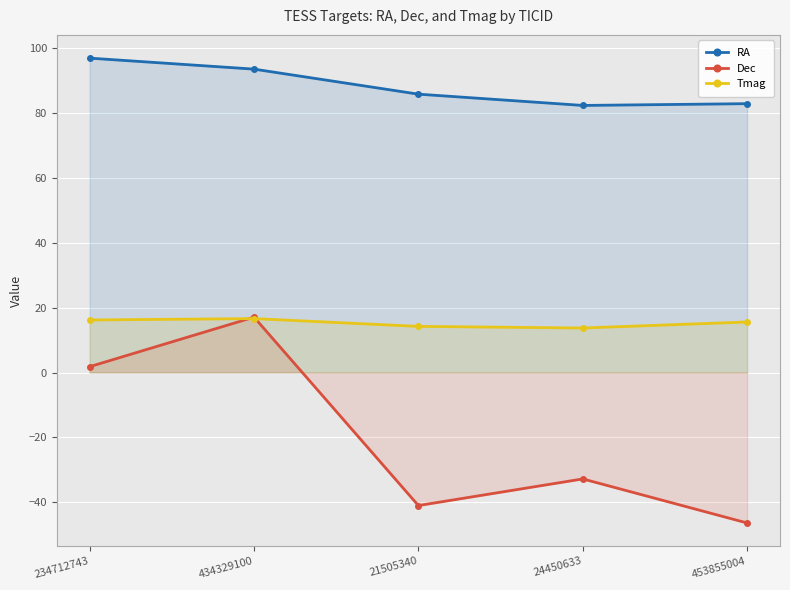

Reading left to right, transcribe all the data shown in this chart.

RA: 96.9	93.6	85.8	82.4	82.9
Dec: 1.8	17.1	-41.0	-32.8	-46.4
Tmag: 16.2	16.6	14.2	13.7	15.6